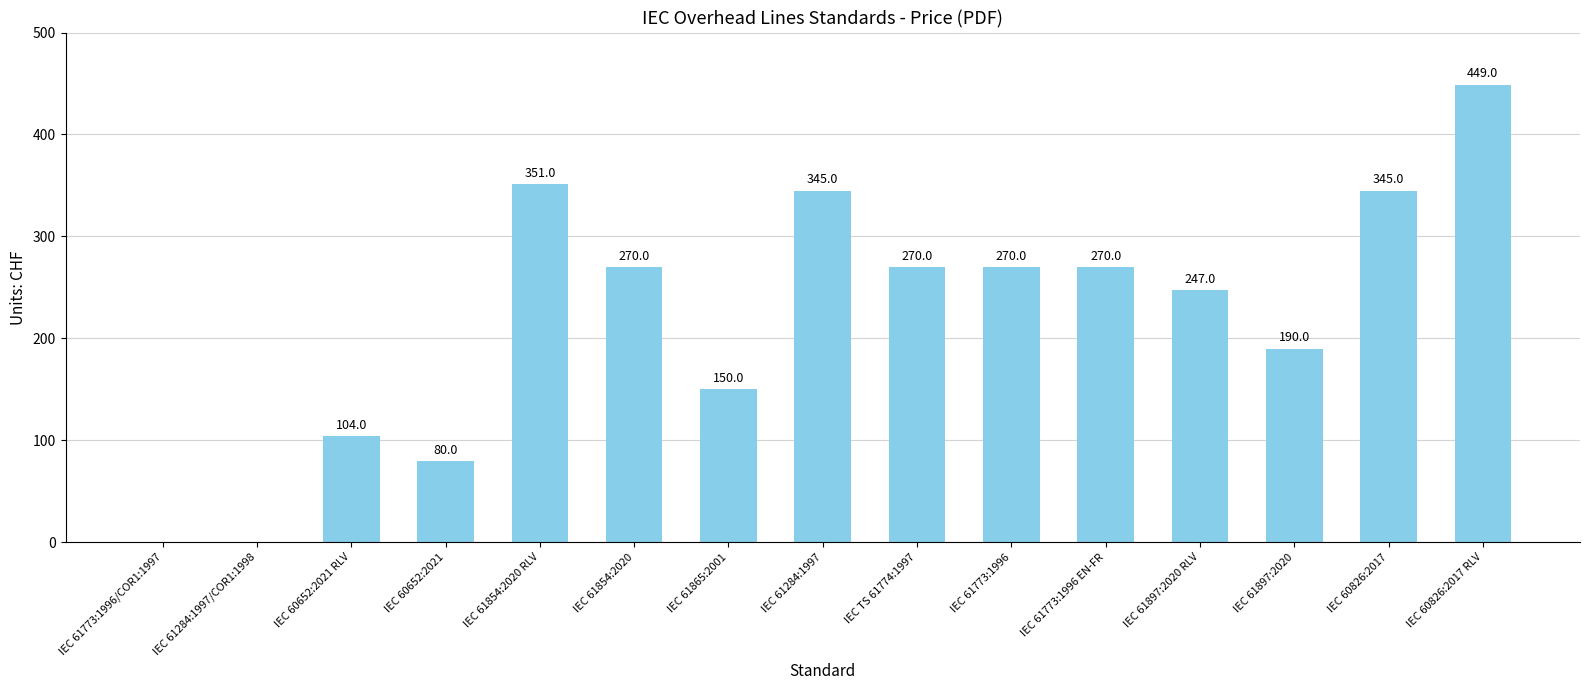

Is it true that the value at IEC 61897:2020 is 304?

False